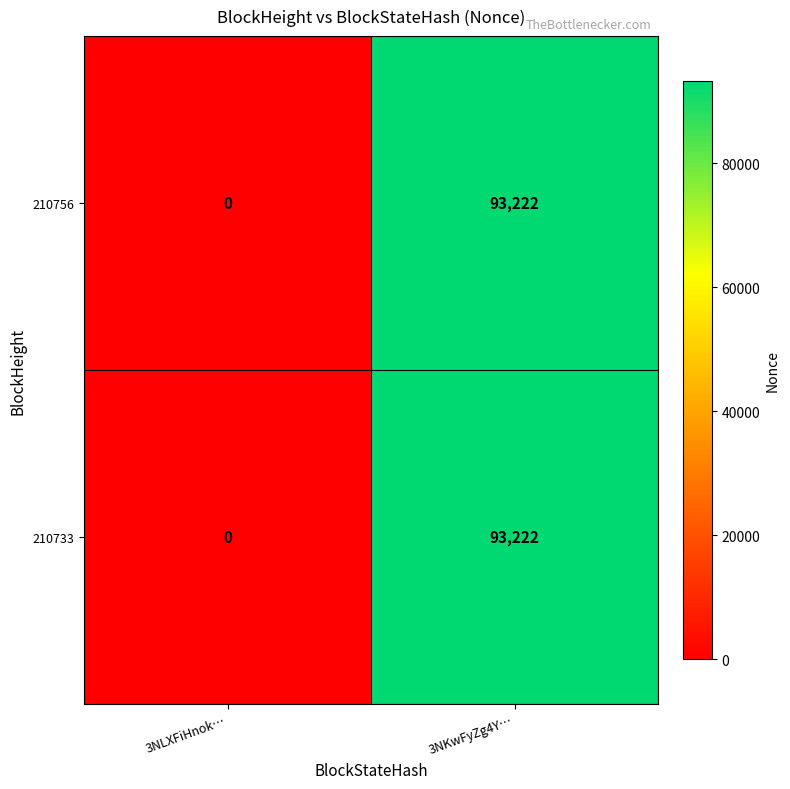

Rank the categories by 210756 value from highest to lowest.

3NKwFyZg4Y…, 3NLXFiHnok…